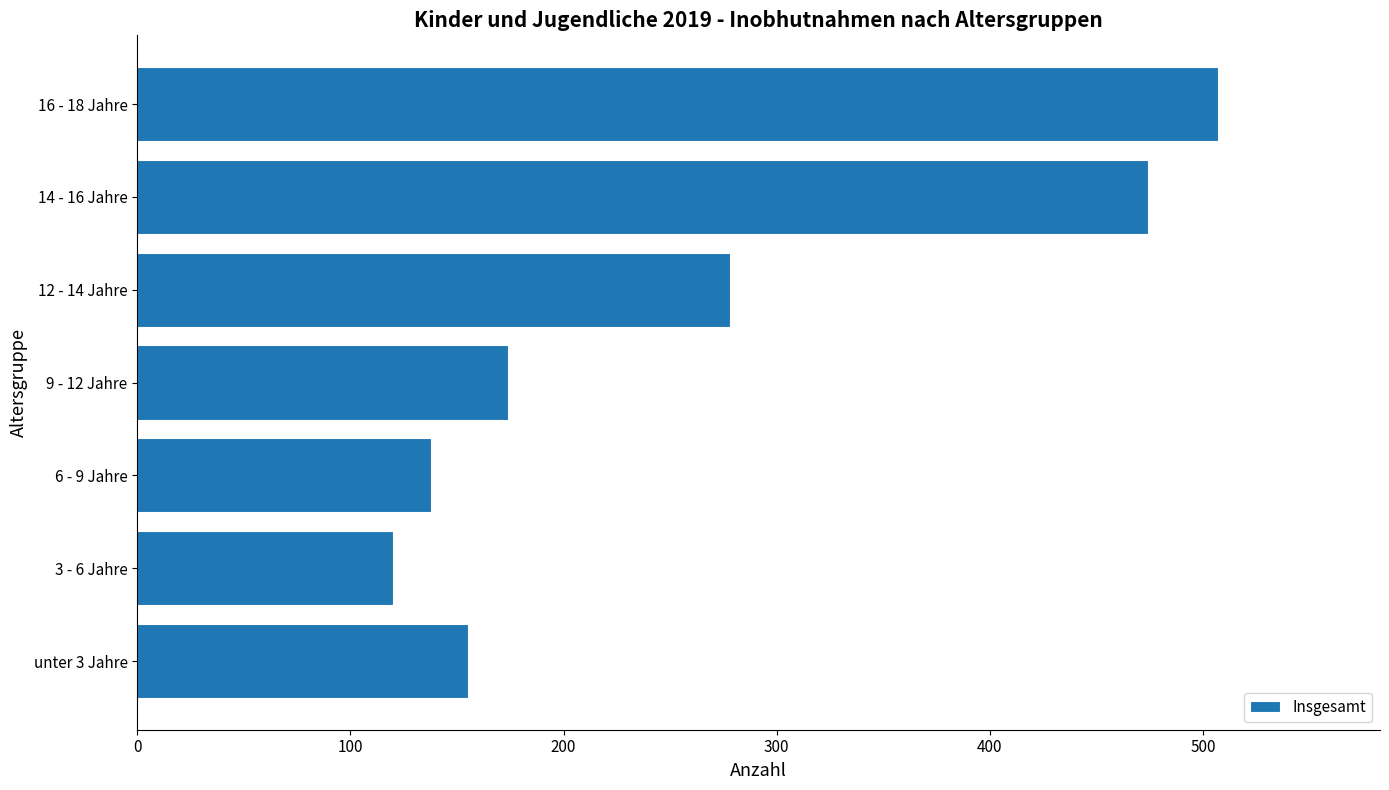

Does the chart contain any negative values?

No